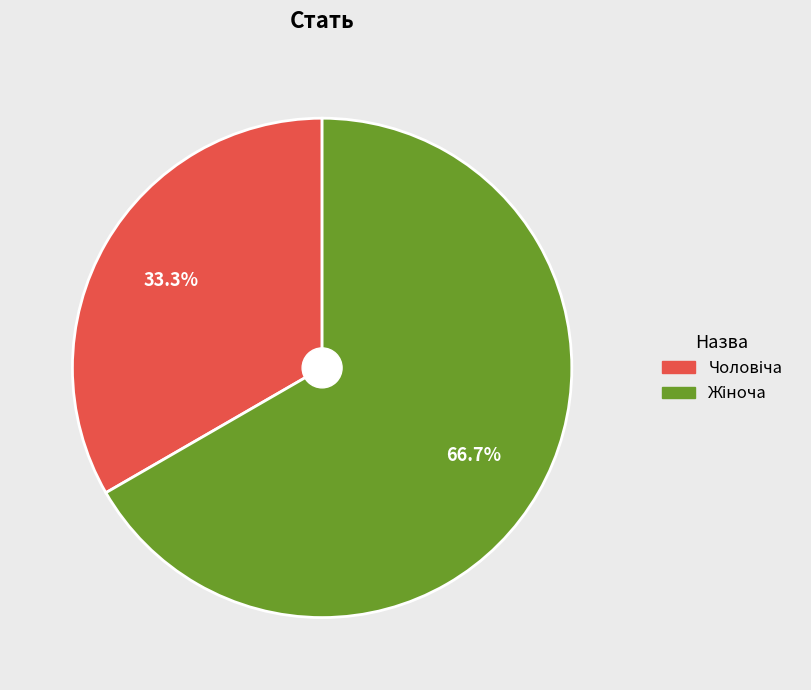

Does any single category account for the majority?

Yes